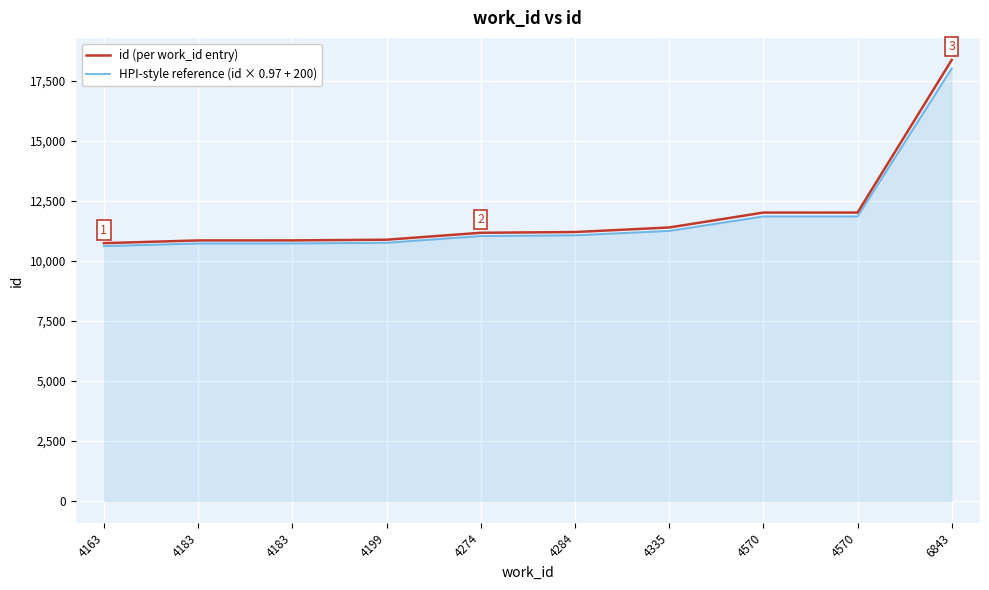

Which category has the lowest value in the id (per work_id entry) series?

4163